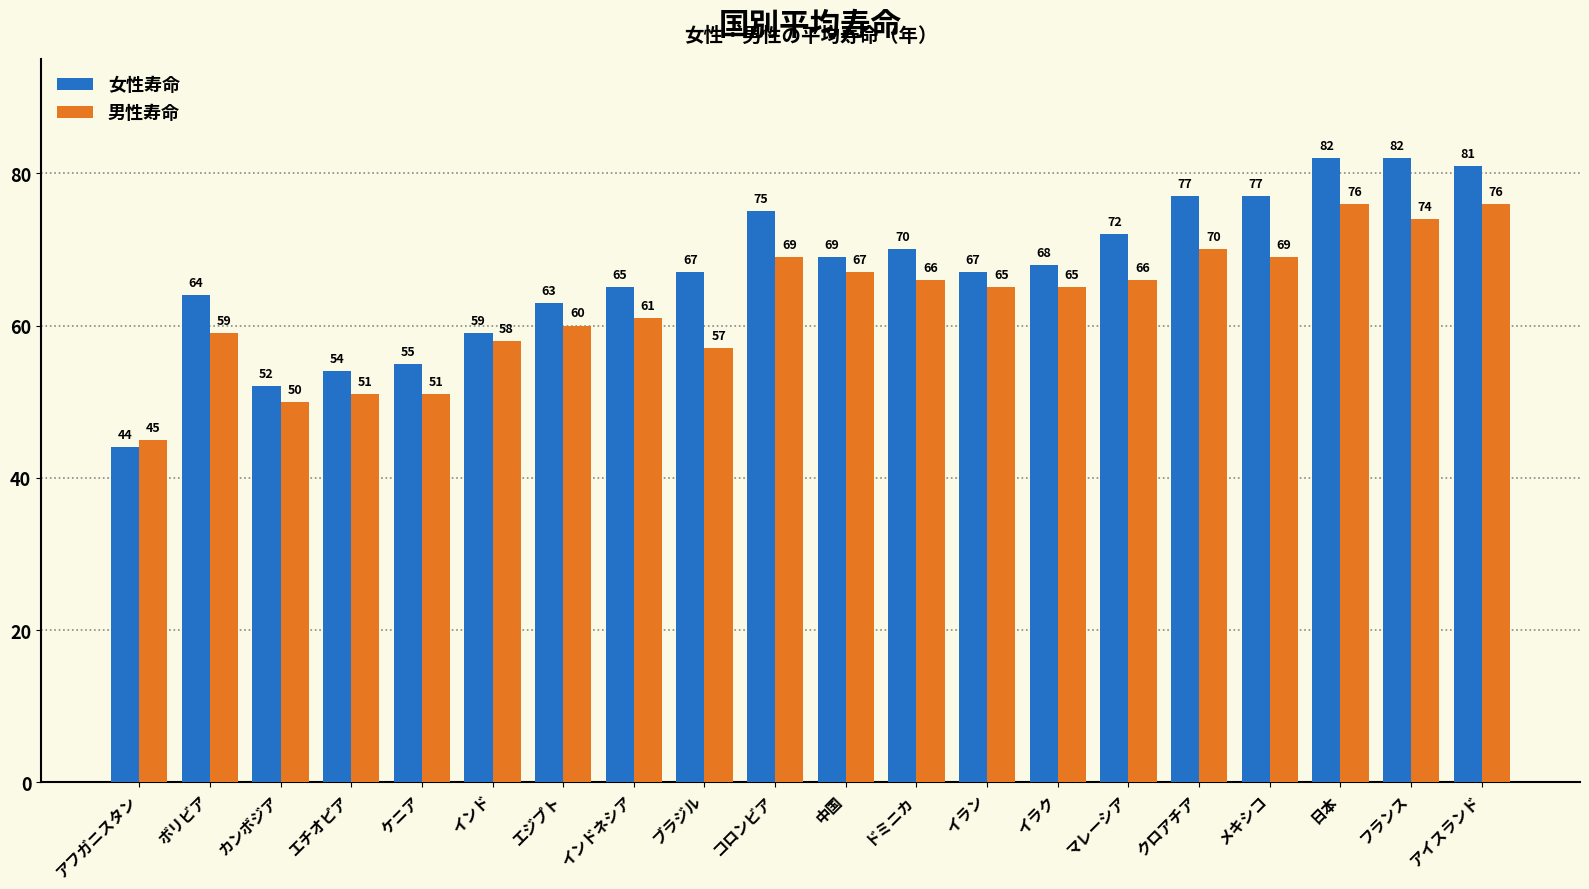

Which series has the largest total across all categories?

女性寿命